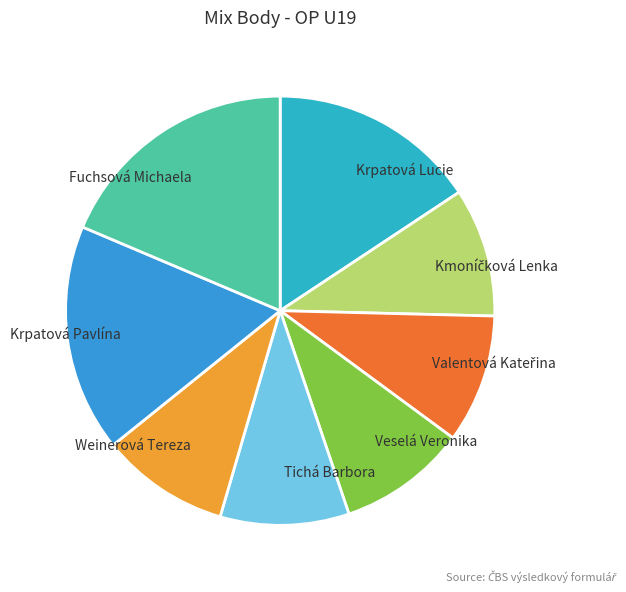

True or false: Veselá Veronika accounts for 10% of the total.

True